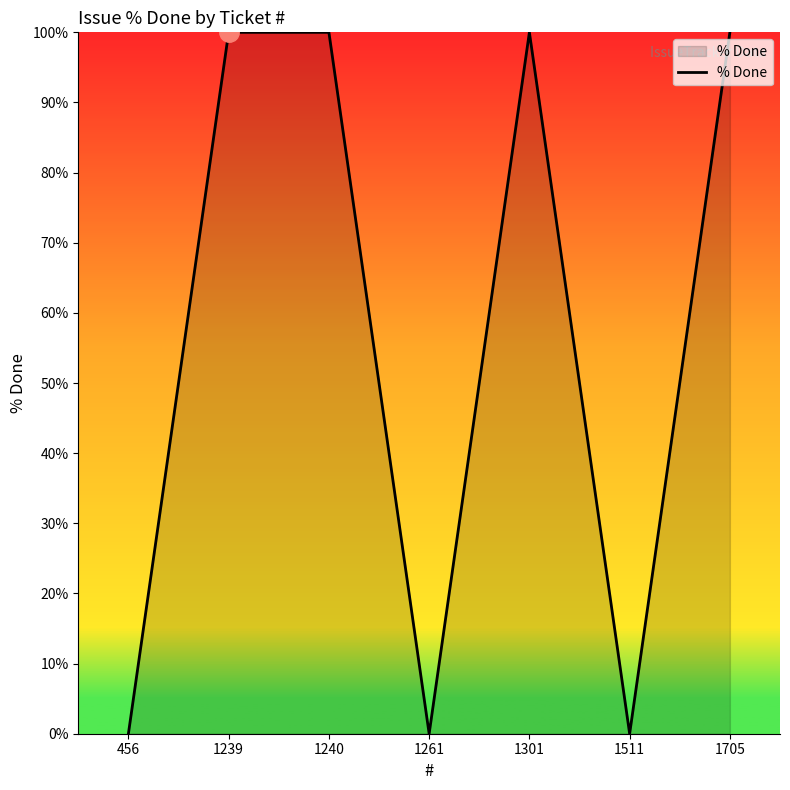

Reading left to right, what are all the values shown in this chart?

0	100	100	0	100	0	100